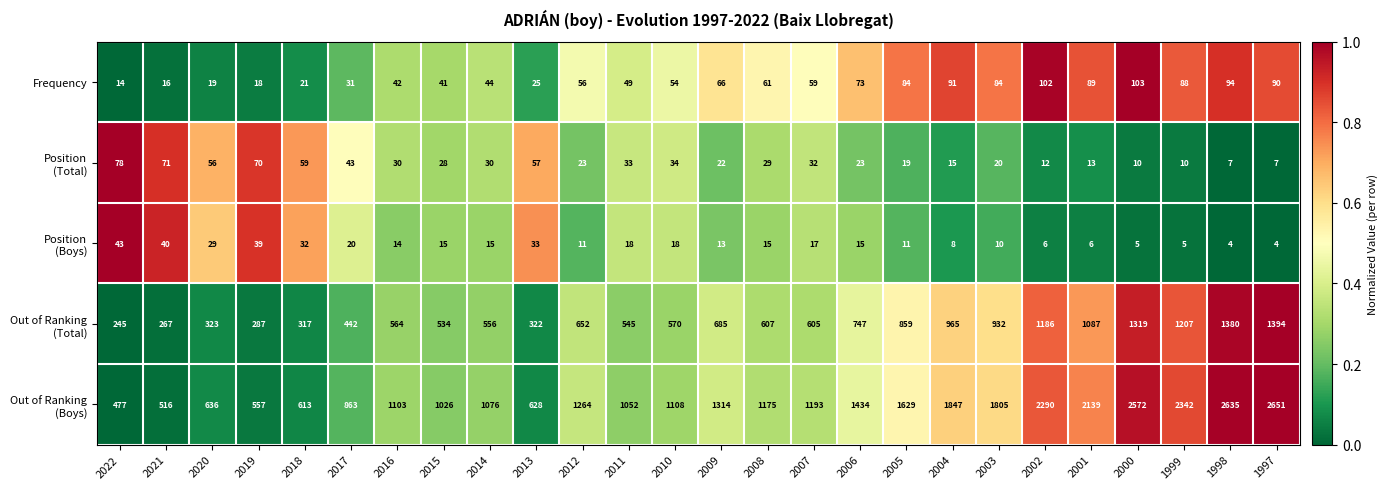

At which category is the sum across all series the highest?

1997